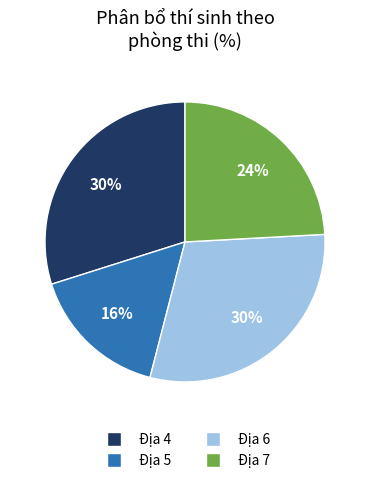

To the nearest percent, what is the average slice percentage?

25%